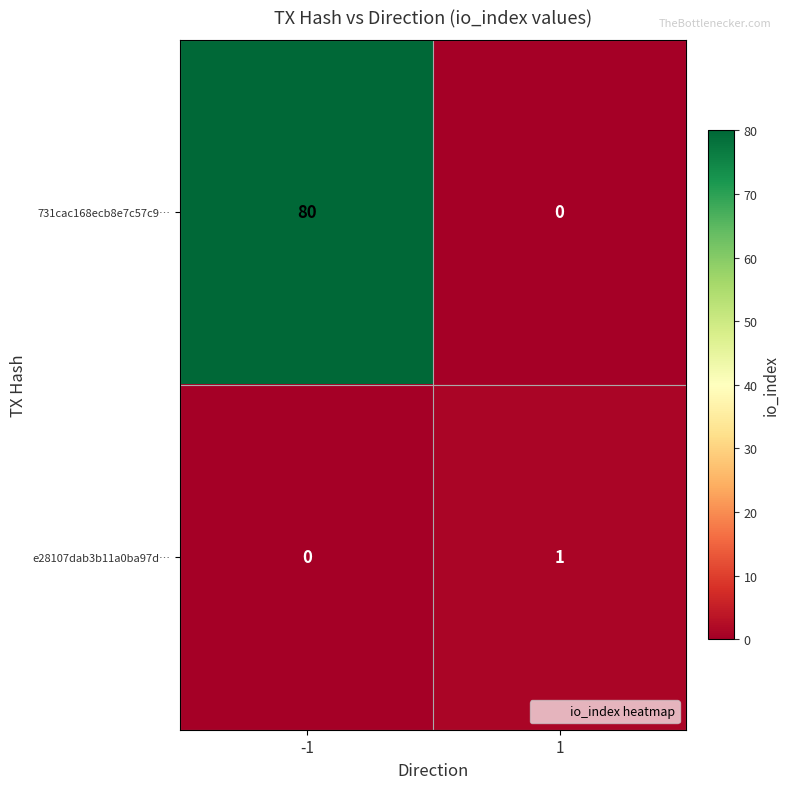

Which label corresponds to the largest value in the chart?

-1